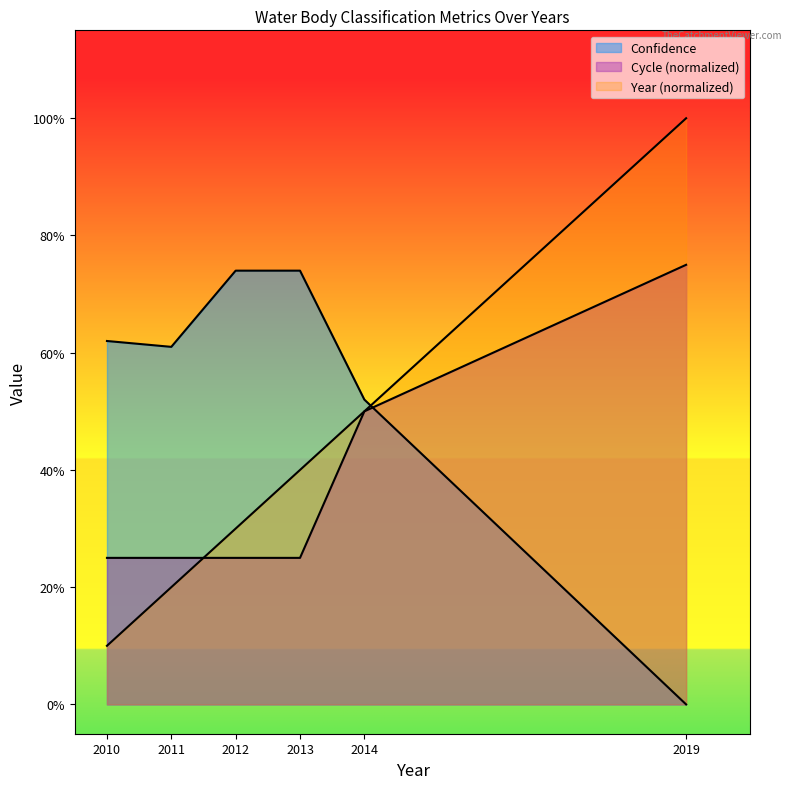

Which category has the lowest value in the Cycle series?

2010